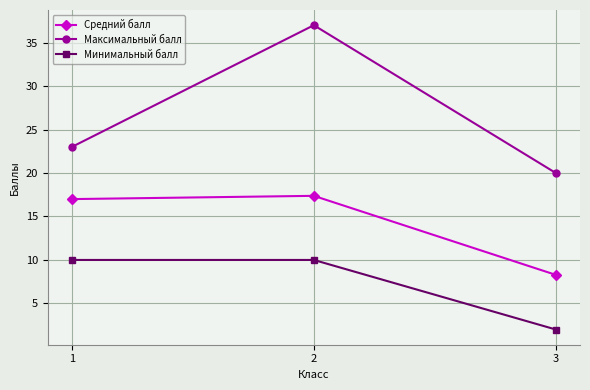

Reading left to right, extract all data points from this chart.

Средний балл: 1=17.0	2=17.4	3=8.3
Максимальный балл: 1=23.0	2=37.0	3=20.0
Минимальный балл: 1=10.0	2=10.0	3=2.0